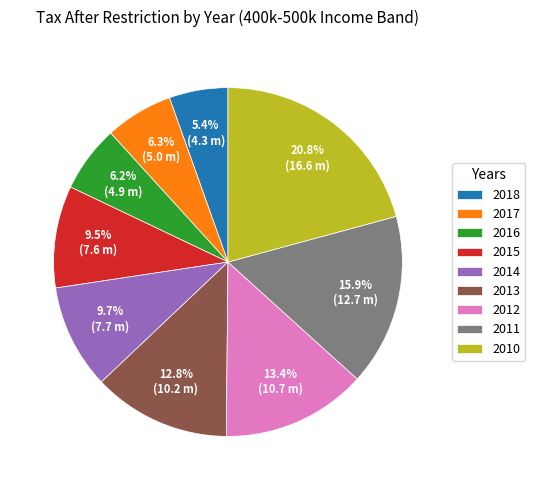

Which has a higher value, 2012 or 2018?

2012